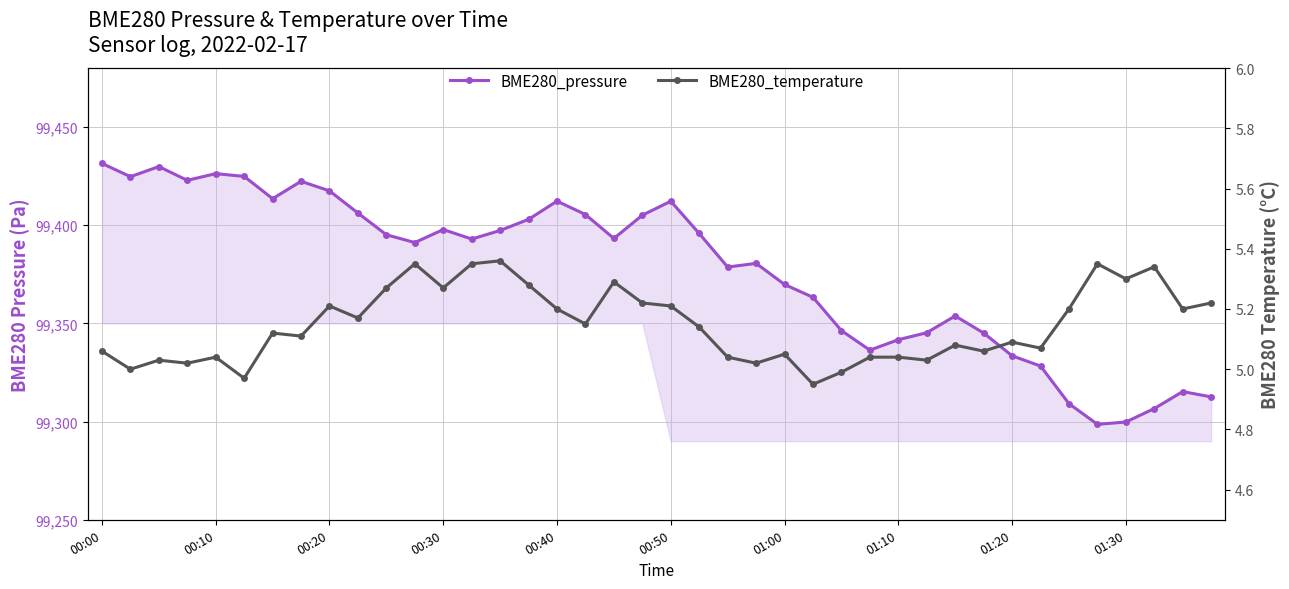

Between 21 and 36, which series saw the biggest shift?

BME280_pressure